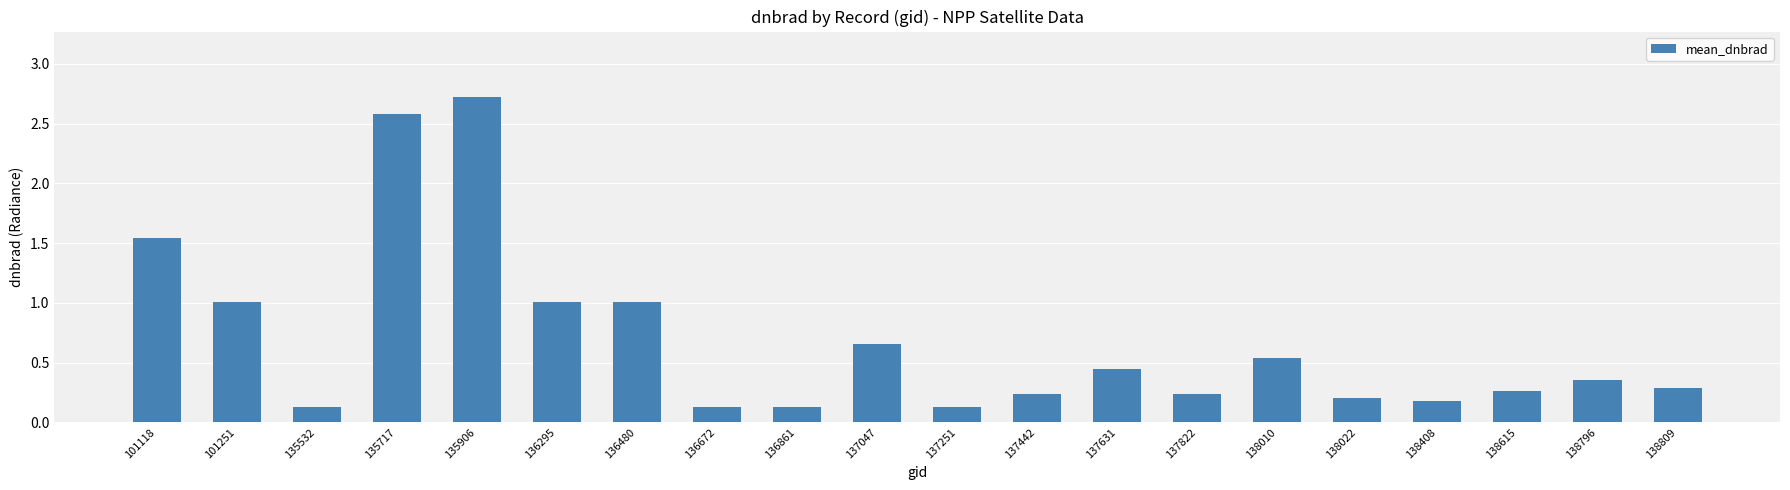

Are the bars grouped side by side (vs. stacked)?

No